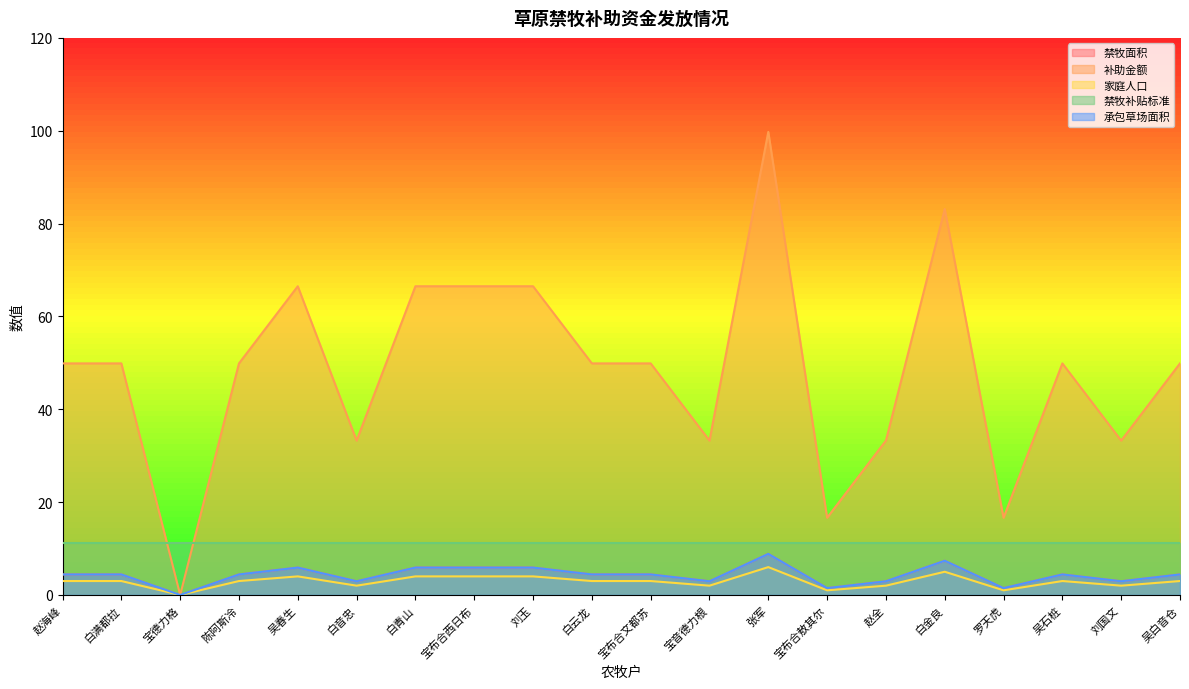

At which label does 禁牧面积 first exceed 4?

赵海峰